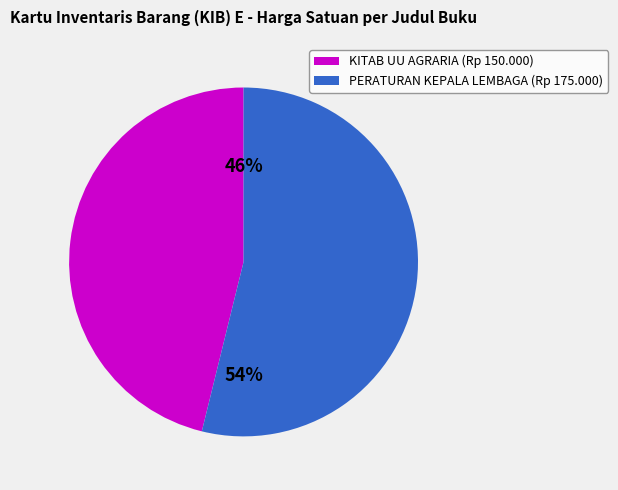

Between PERATURAN KEPALA LEMBAGA (Rp 175.000) and KITAB UU AGRARIA (Rp 150.000), which is larger?

PERATURAN KEPALA LEMBAGA (Rp 175.000)